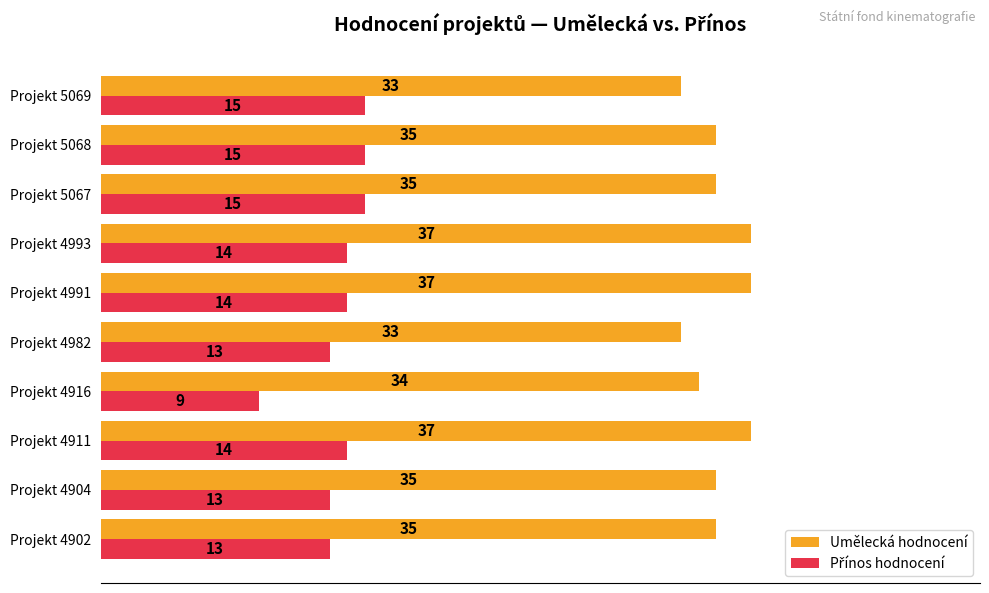

At how many categories does at least one series exceed 25?

10